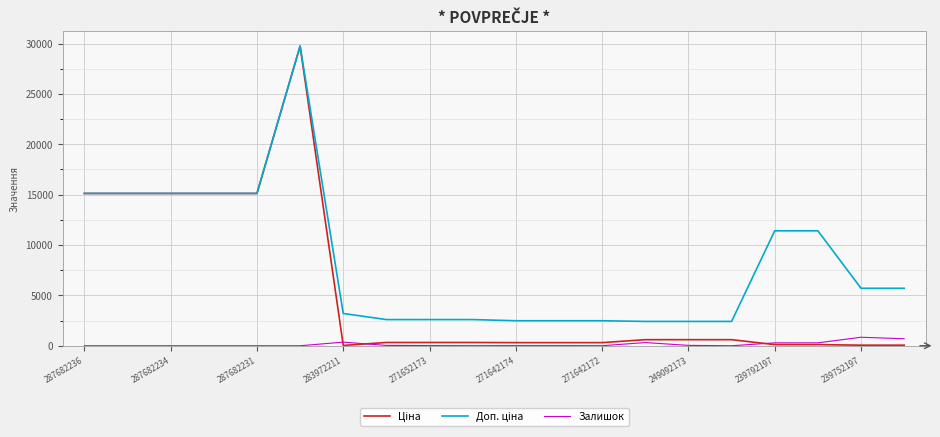

At which label does Доп. ціна reach its minimum?

13